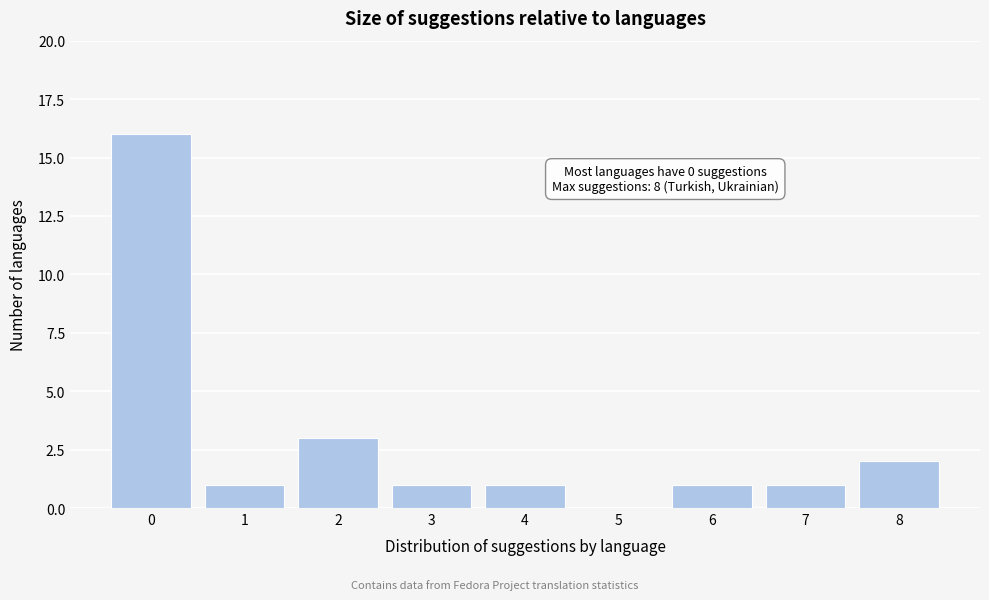

Reading left to right, list all the values displayed in this chart.

0=16	1=1	2=3	3=1	4=1	5=0	6=1	7=1	8=2